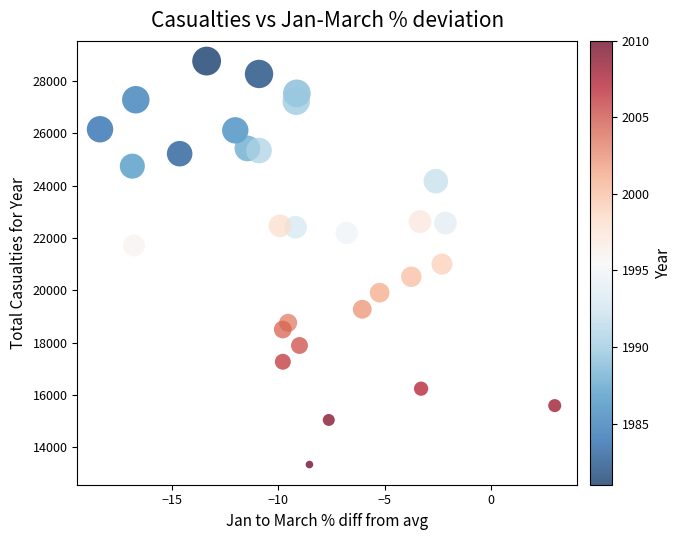

What is the range of Y values (max minus min)?

15428